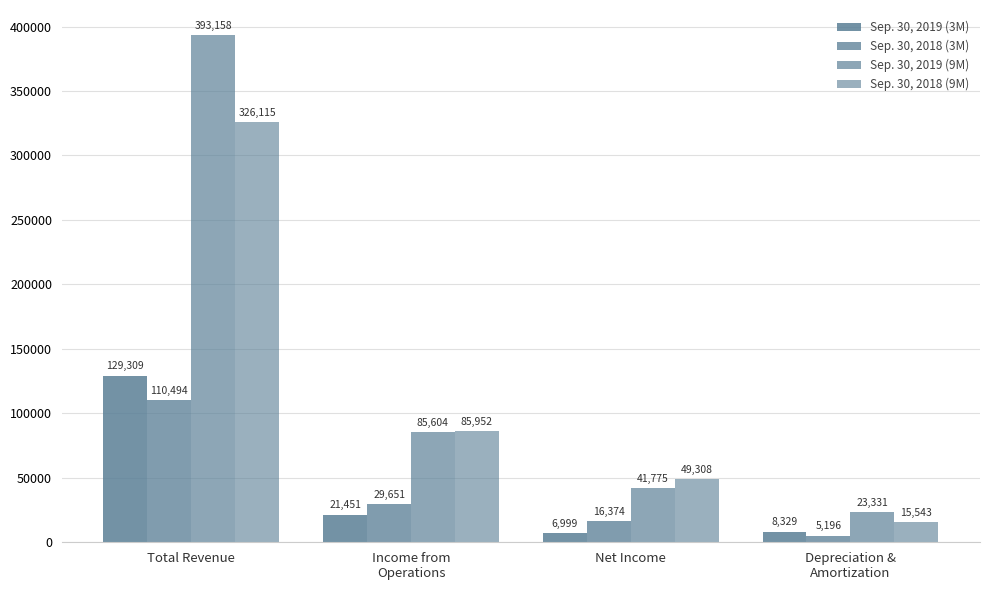

Count the number of categories in the chart.

4